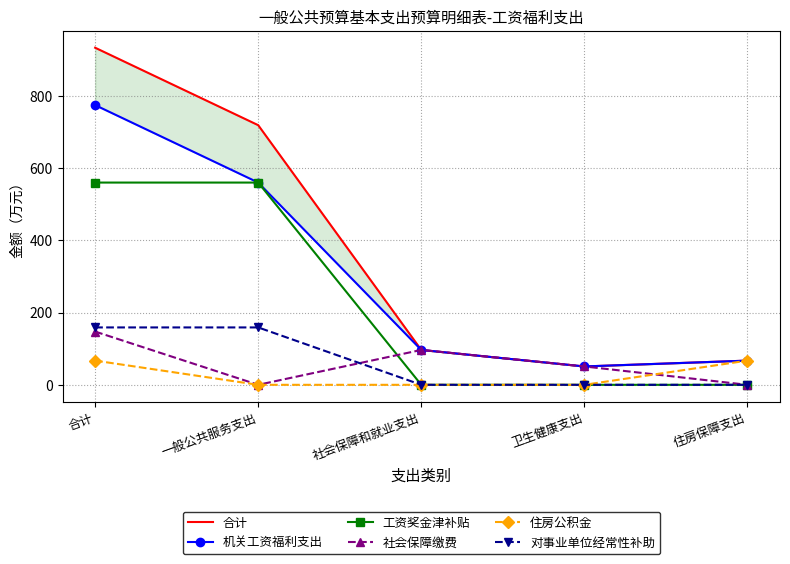

What is the average value of the 社会保障缴费 series?

58.9